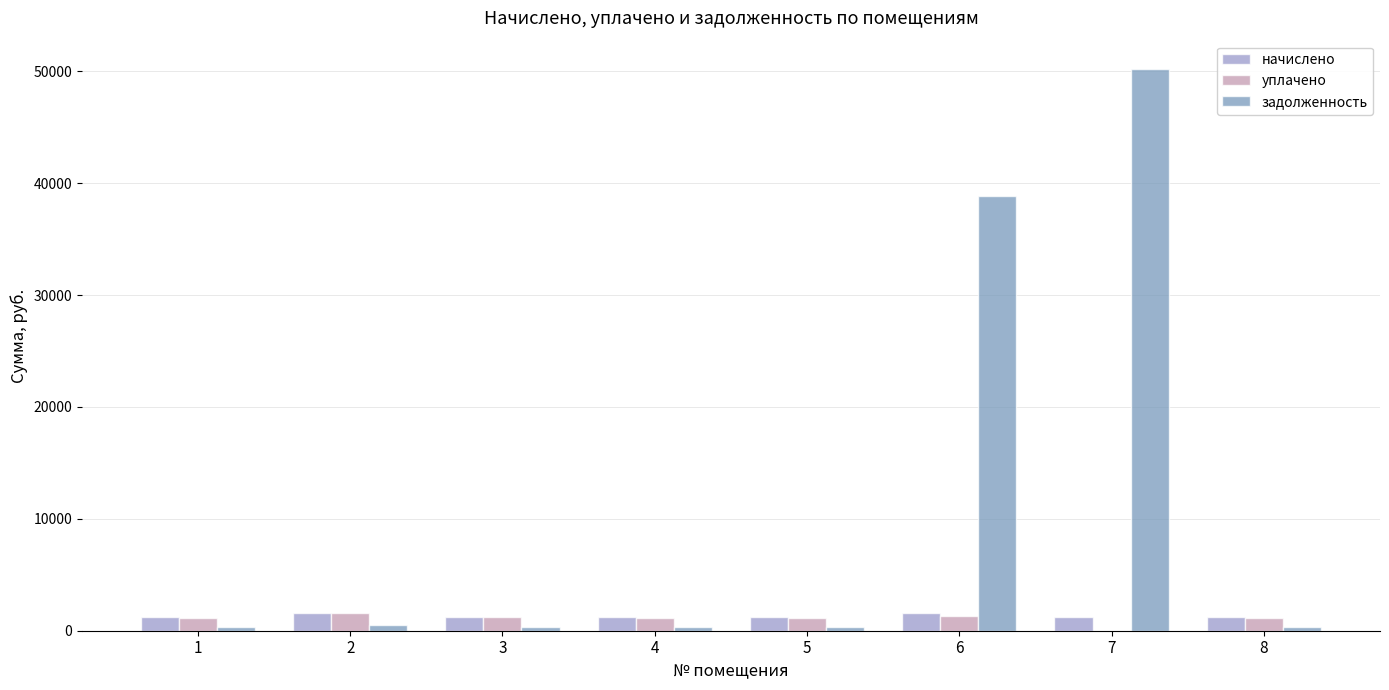

At which category is the sum across all series the highest?

7